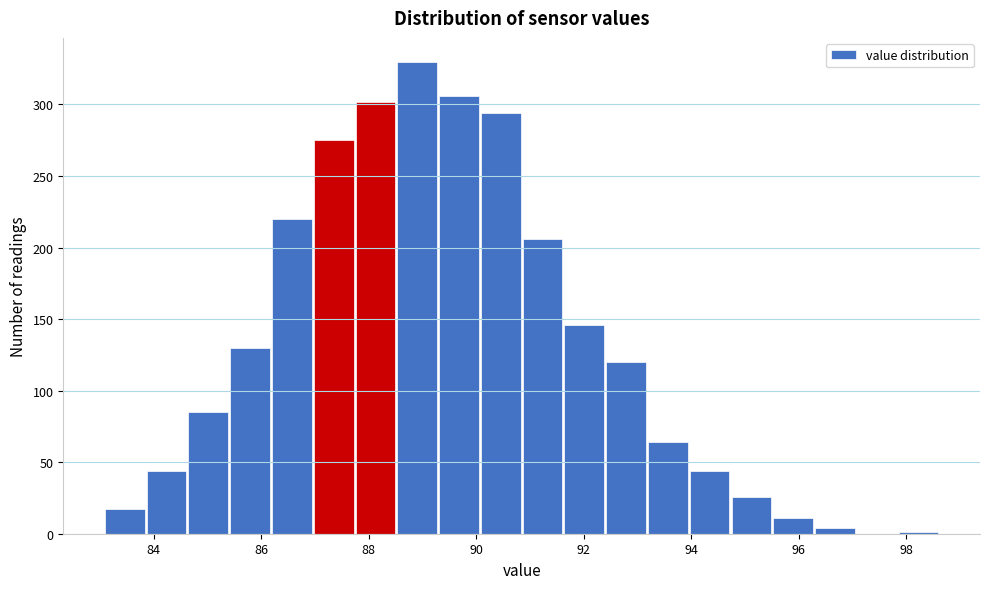

Around what value on the x-axis is the tallest bar? Give the approximate position of its centre, as read against the axis.

89.0